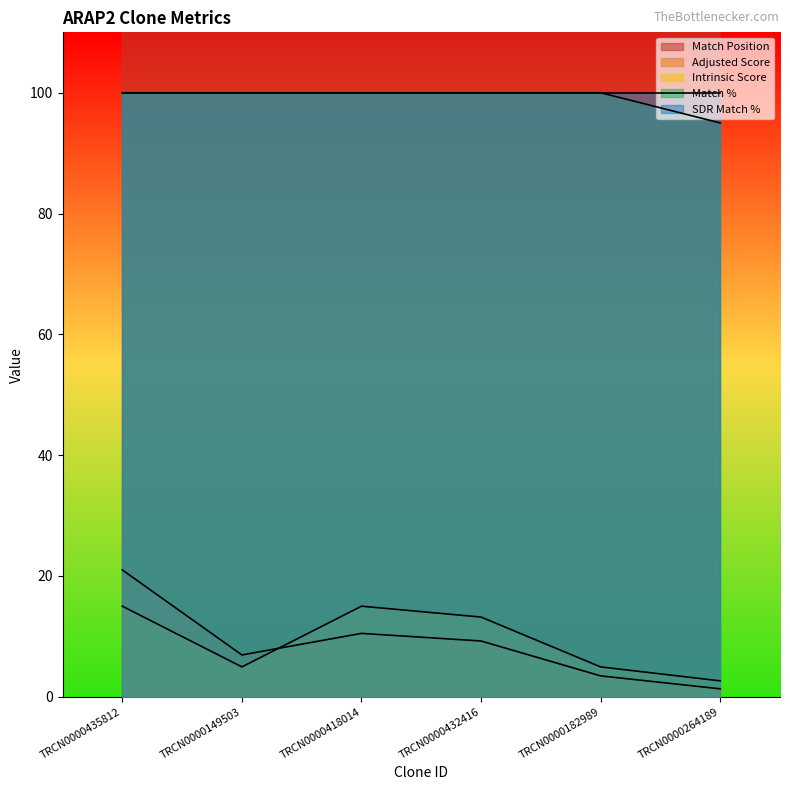

True or false: Match Position and Intrinsic Score cross at least once.

False